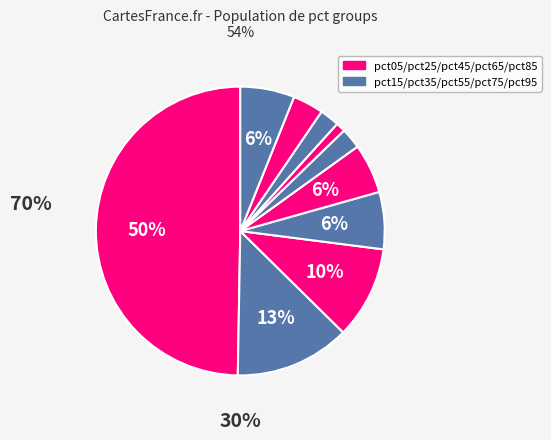

What percentage is the pct15 slice, to the nearest percent?

13%